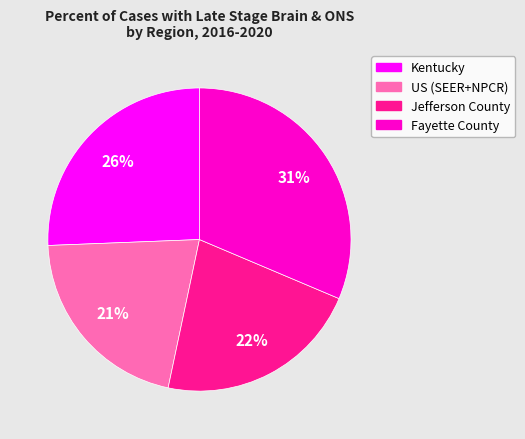

True or false: Jefferson County accounts for 36% of the total.

False